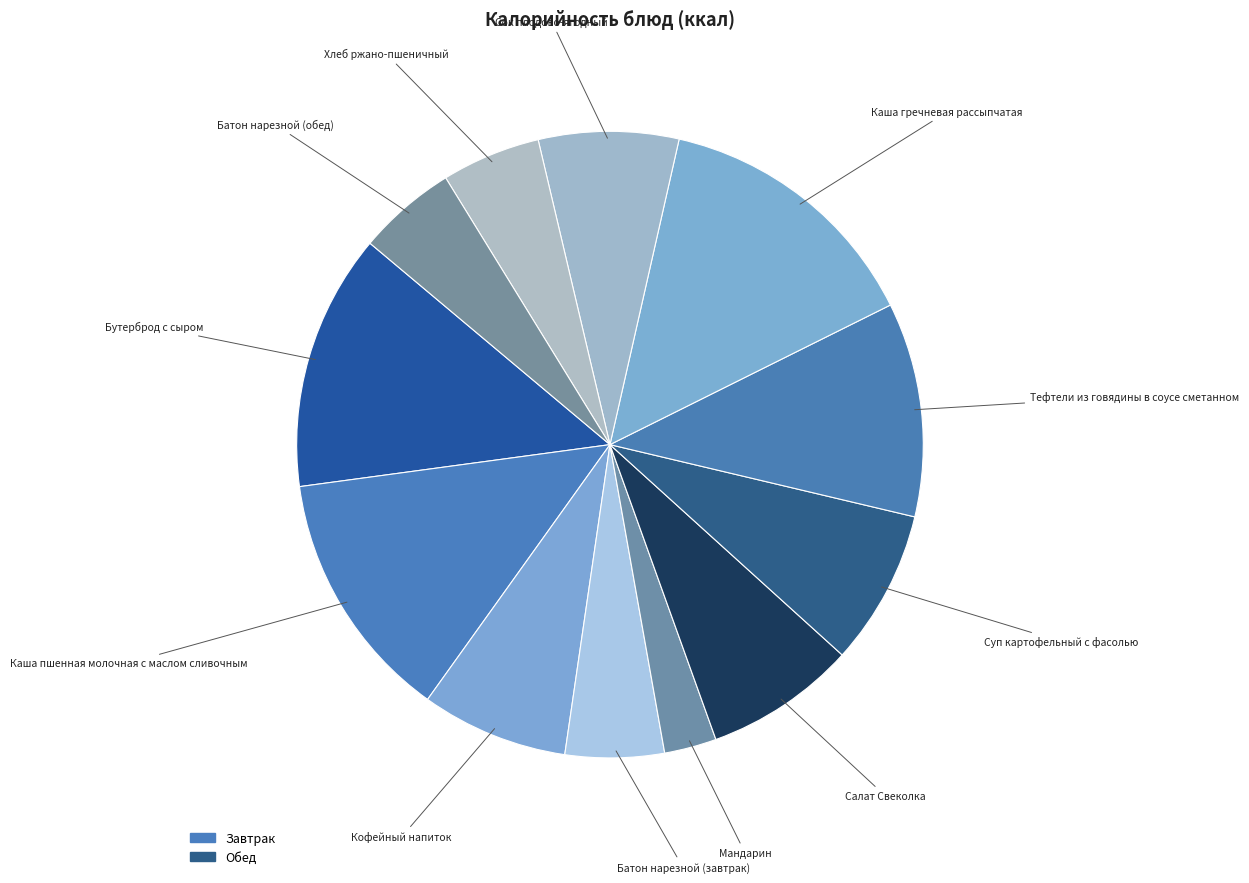

Does any single category account for the majority?

No